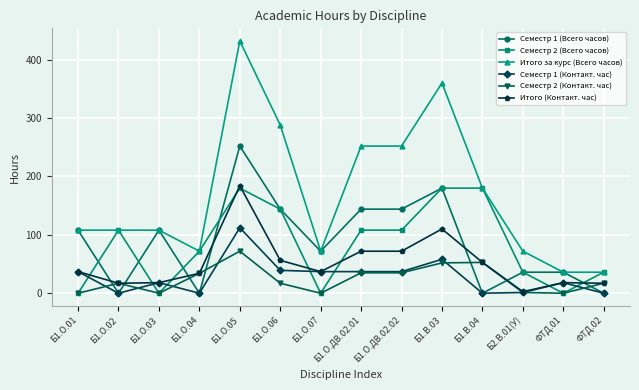

Between Б1.О.06 and Б2.В.01(У), which series saw the biggest shift?

Итого за курс (Всего часов)